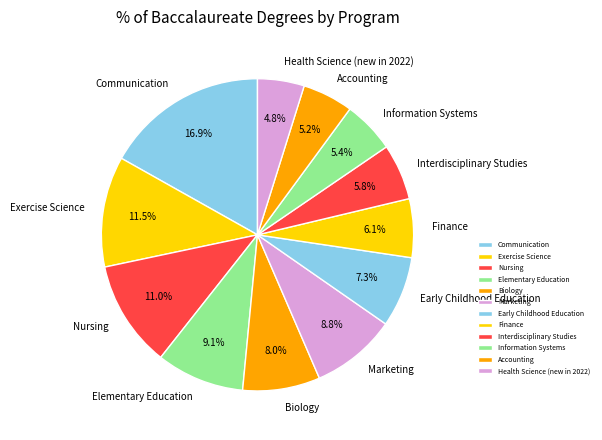

Between Interdisciplinary Studies and Health Science (new in 2022), which is larger?

Interdisciplinary Studies